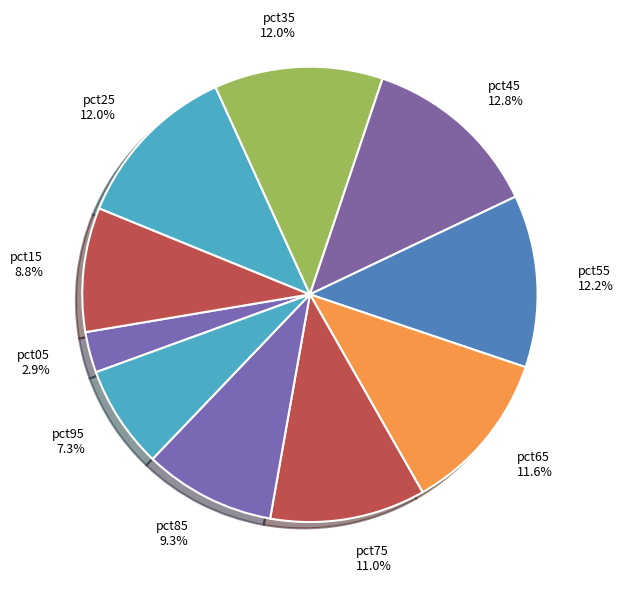

To the nearest percent, what is the average slice percentage?

10%